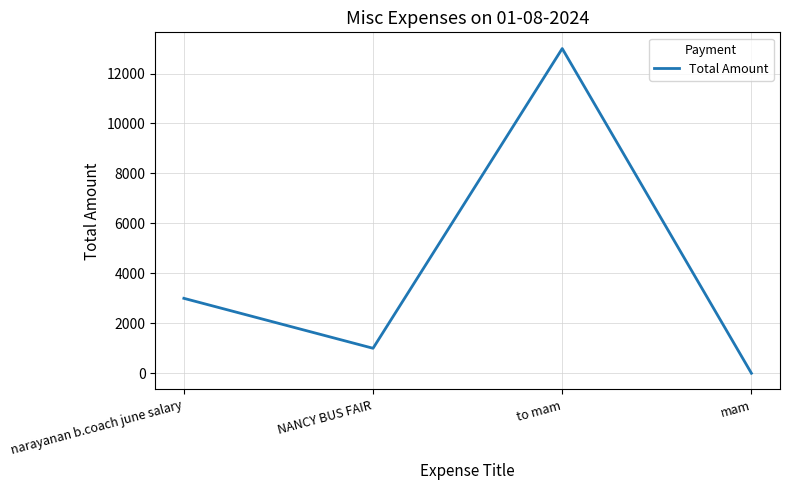

Reading right to left, extract all data points from this chart.

mam=0	to mam=13000	NANCY BUS FAIR=1000	narayanan b.coach june salary=3000